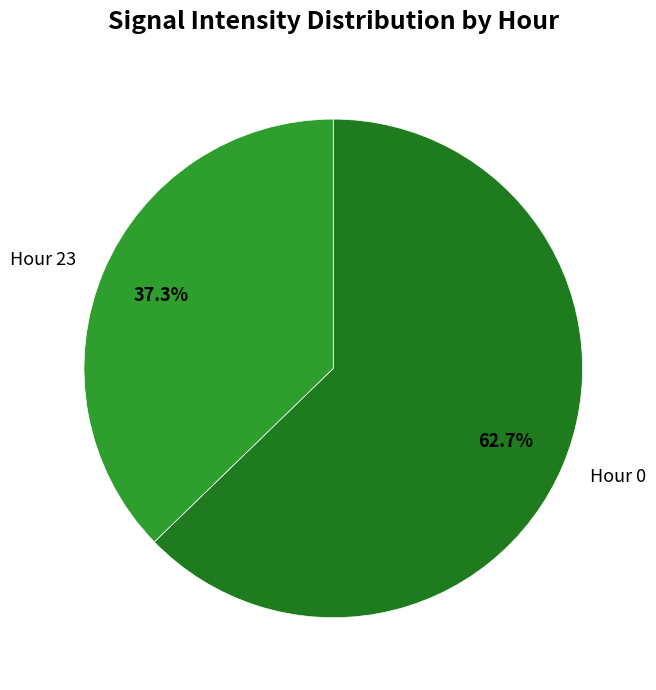

Count the number of slices in the pie.

2